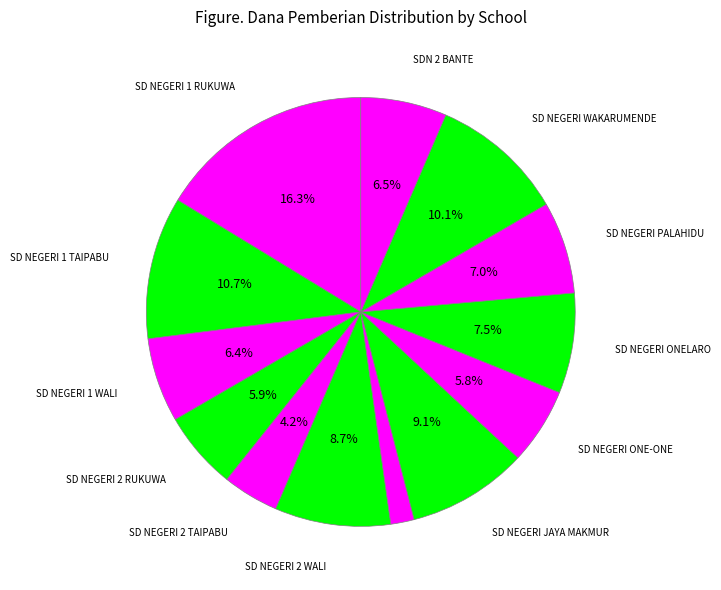

Count the number of slices in the pie.

13